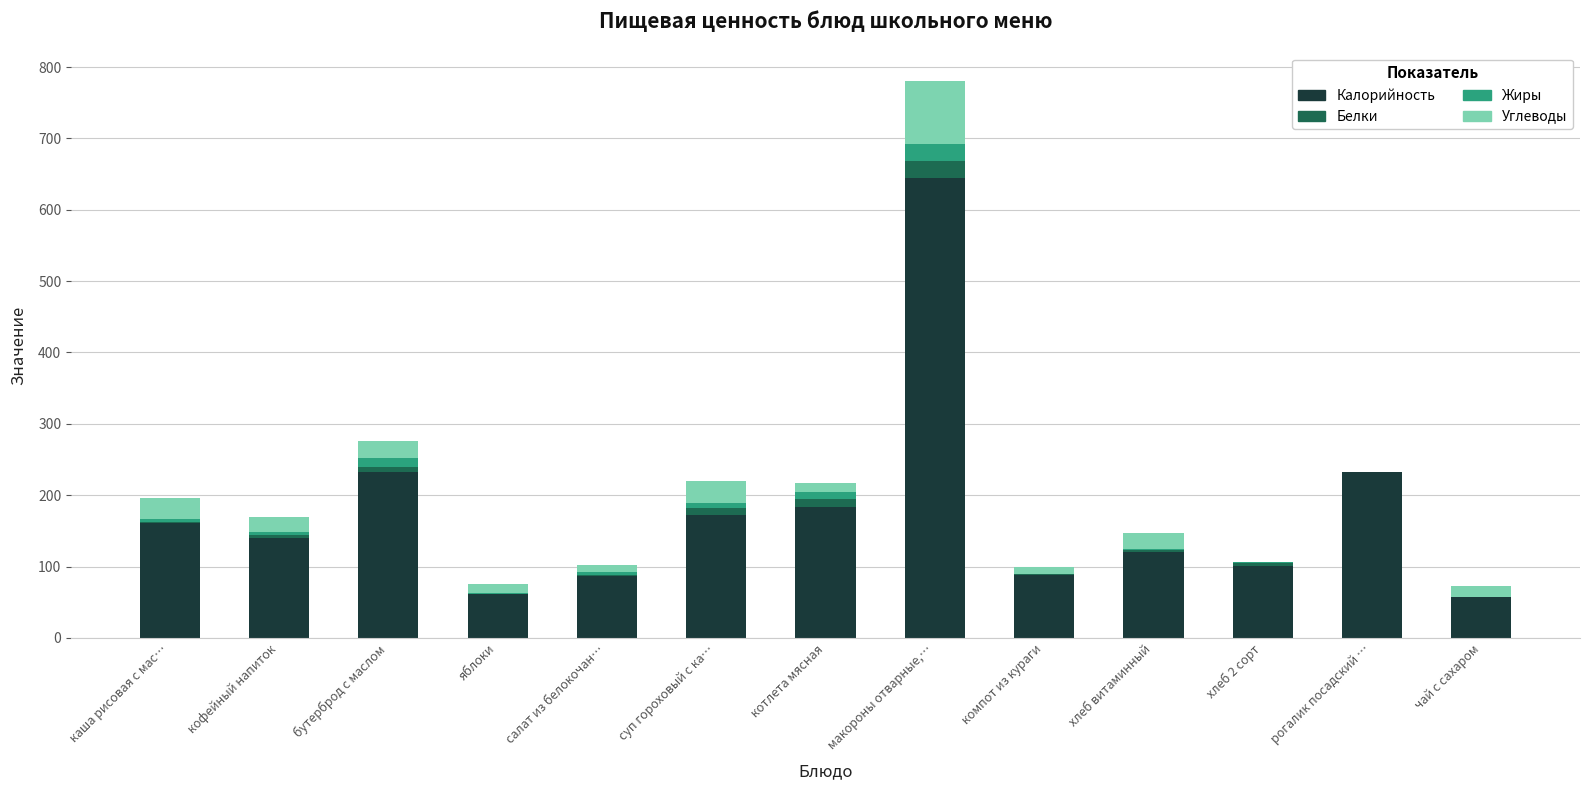

What is the sum of the Калорийность values at макороны отварные,… and чай с сахаром?

703